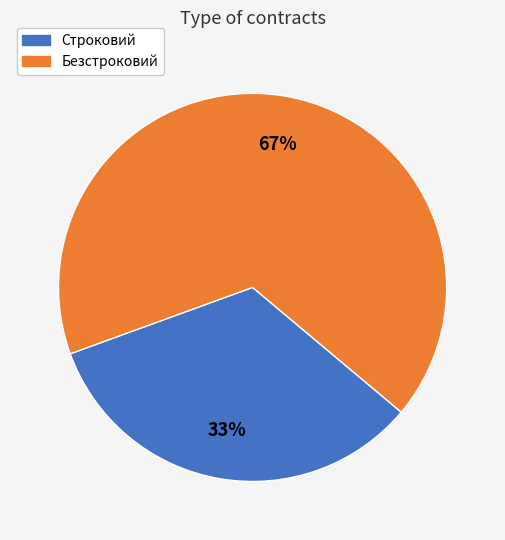

To the nearest percent, what is the combined percentage of Безстроковий and Строковий?

100%